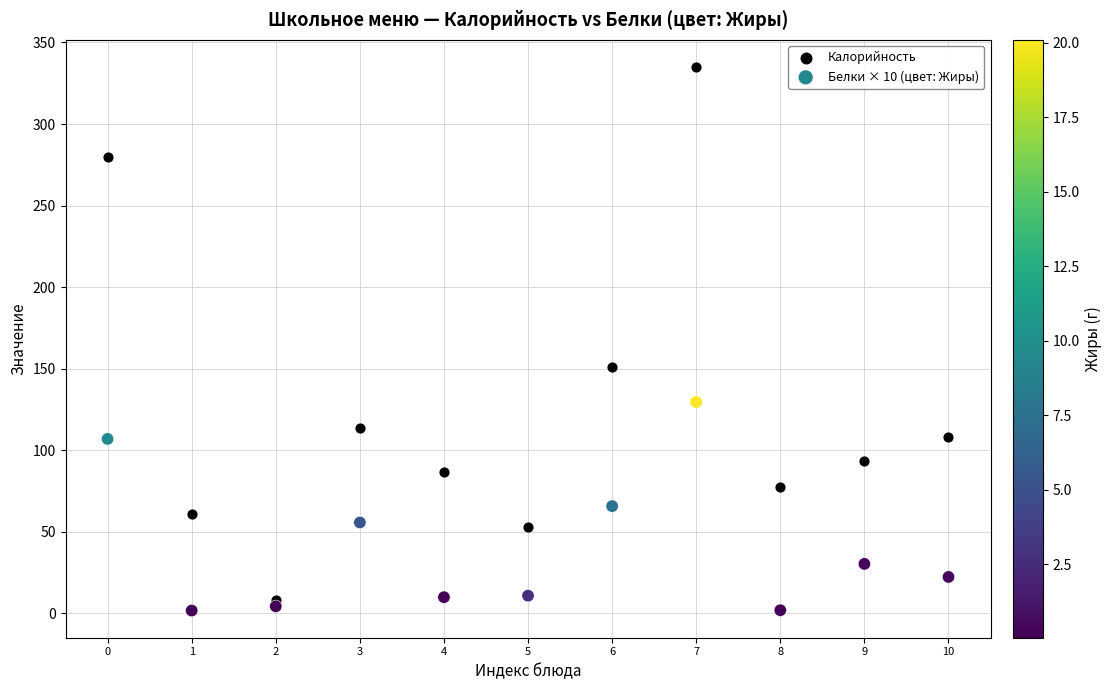

What are all the series names shown in the legend?

Калорийность, Белки × 10 (цвет: Жиры)